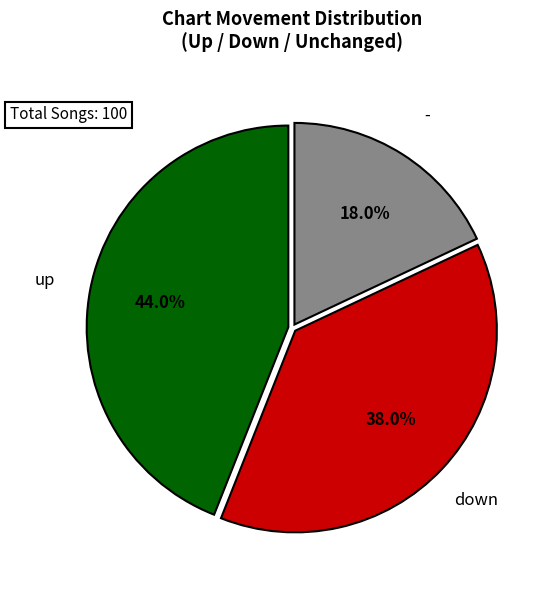

Is it true that - is 18% of the pie?

True